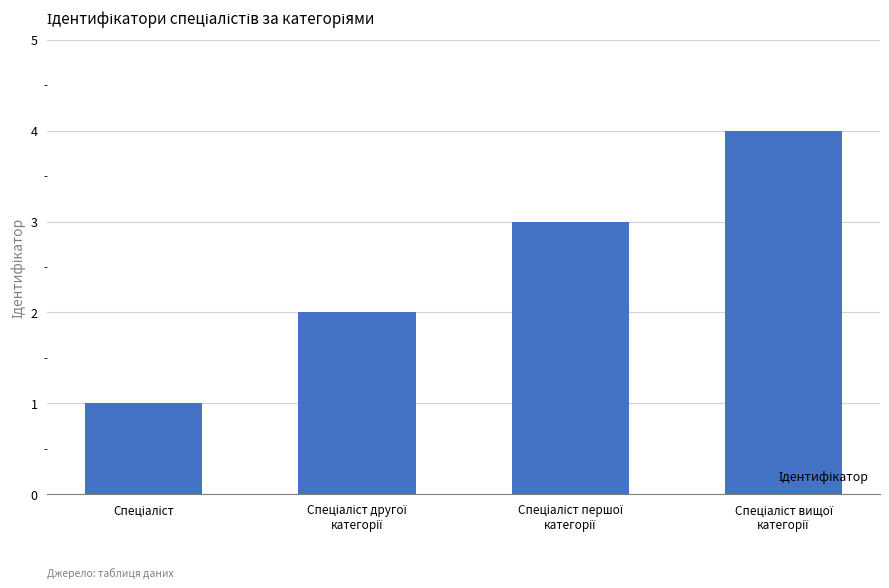

Reading left to right, what are all the values shown in this chart?

1	2	3	4